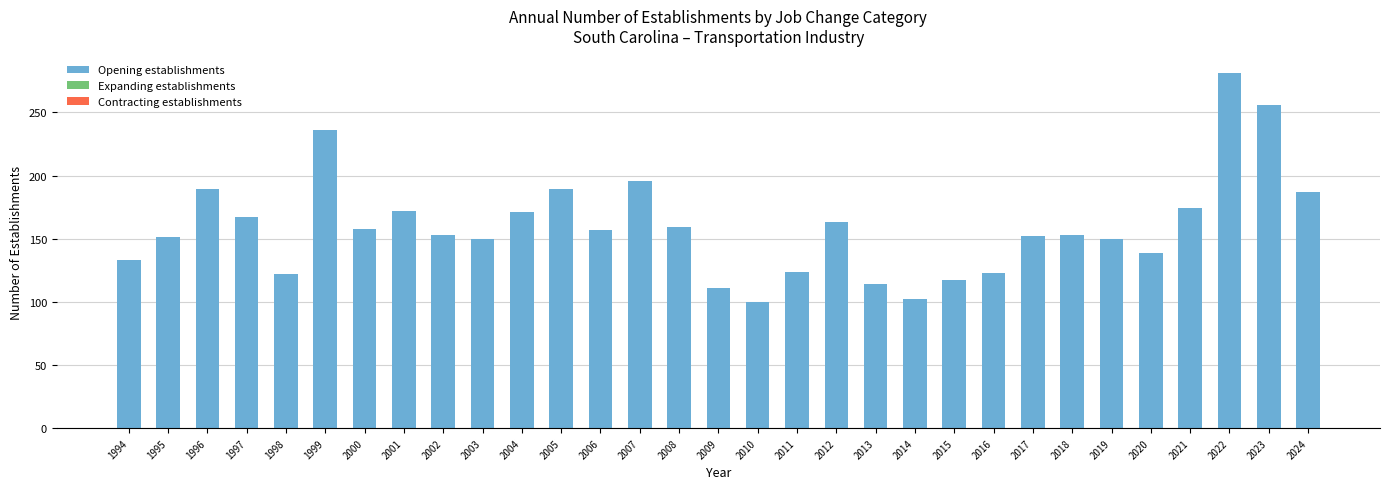

What is the smallest value displayed?

100